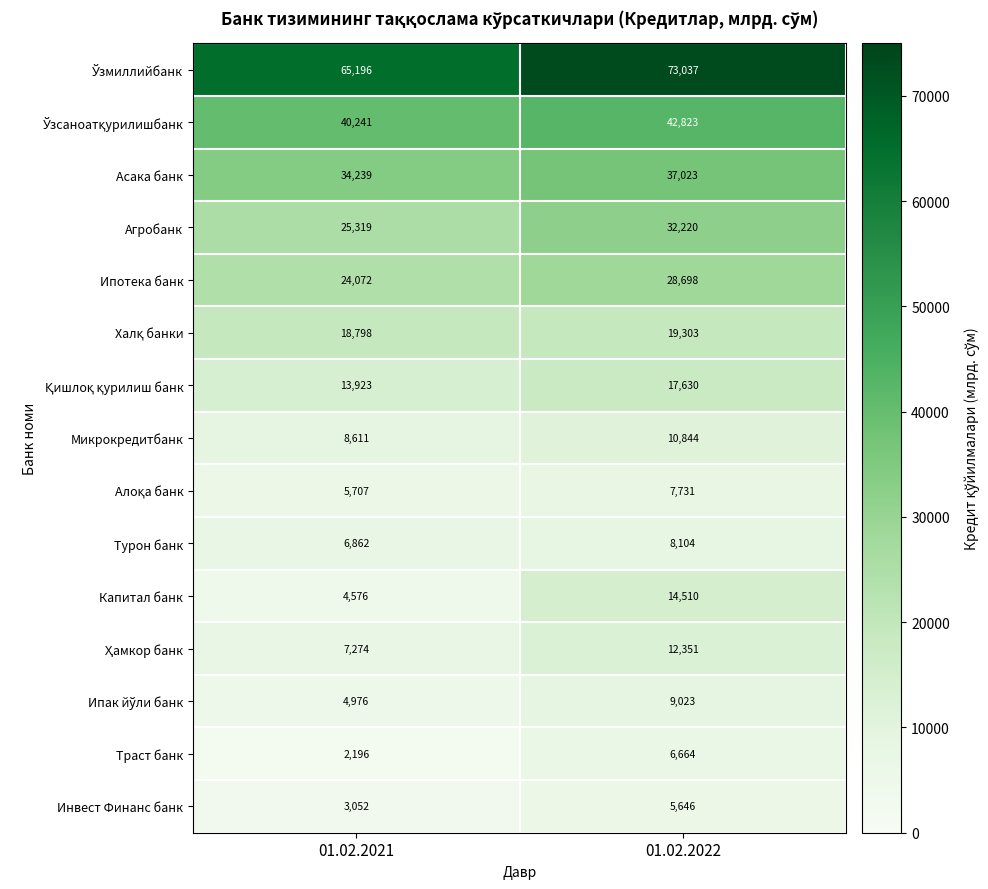

What is the average value of the Ипотека банк series?

26385